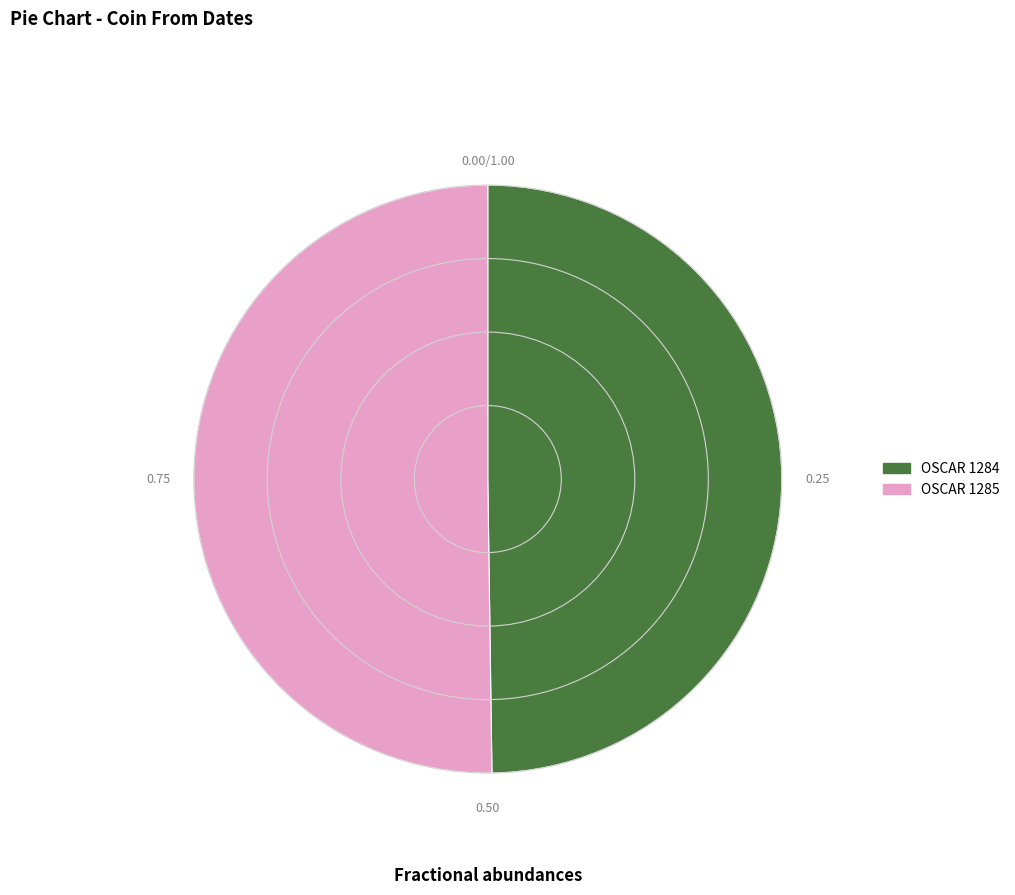

The OSCAR 1285 slice represents 60% of the pie. True or false?

False